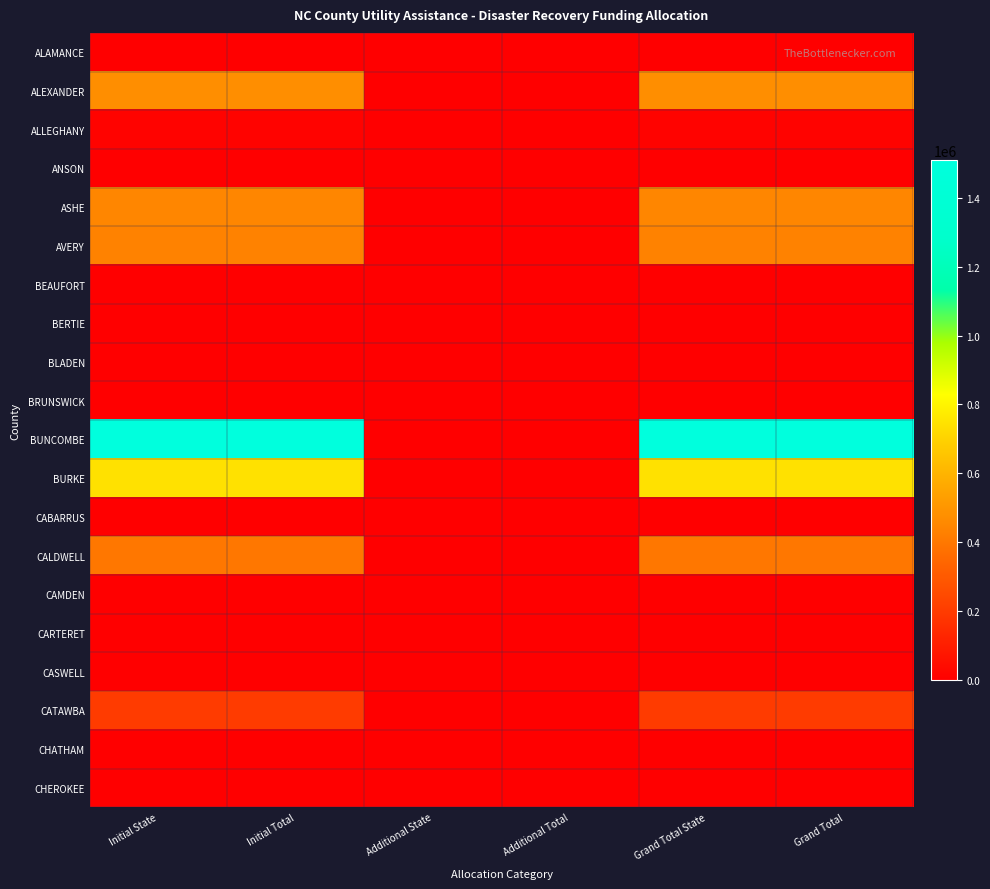

At which category is the sum across all series the highest?

Initial State